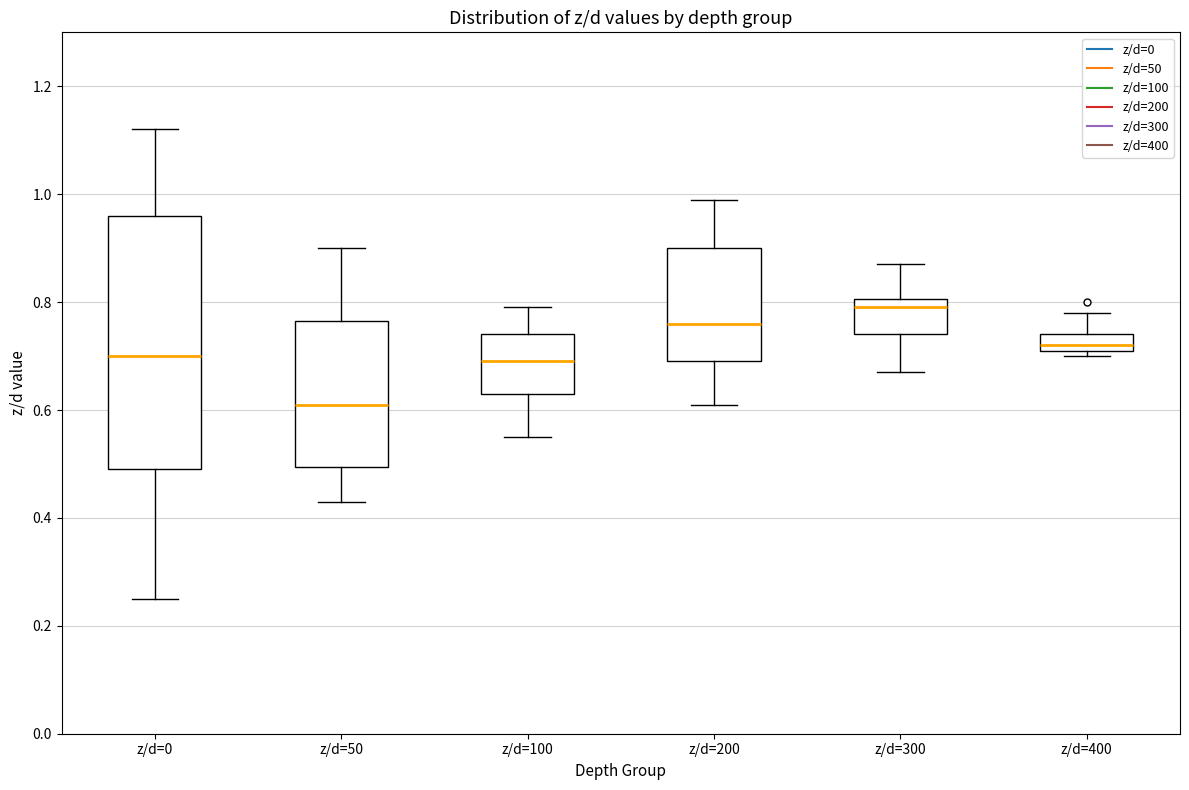

Where does the median line of the box for z/d=200 sit on the y-axis? The values are not printed on the chart, so give them approximately, as read against the axis.

0.76